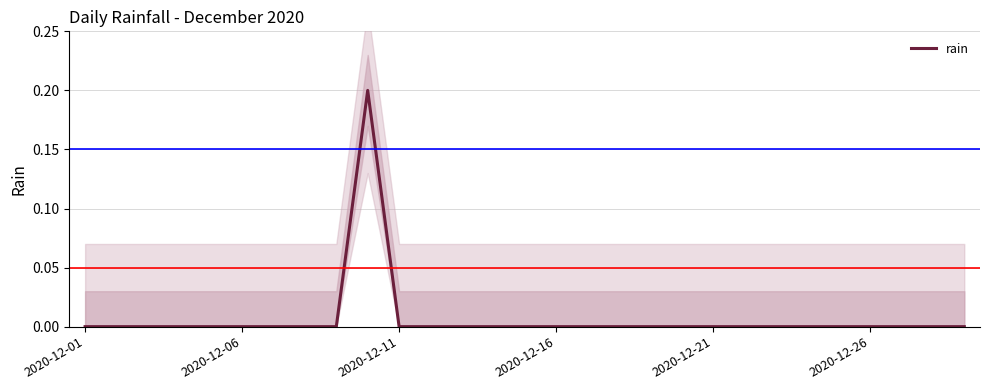

What is the difference between the maximum and minimum values?

0.2